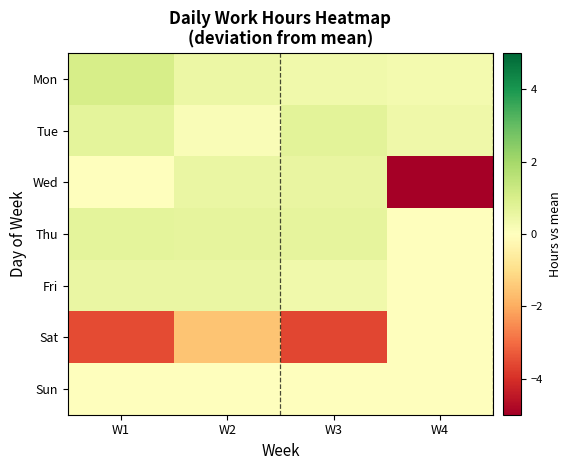

What is the total value across all series at W4?

-8.1